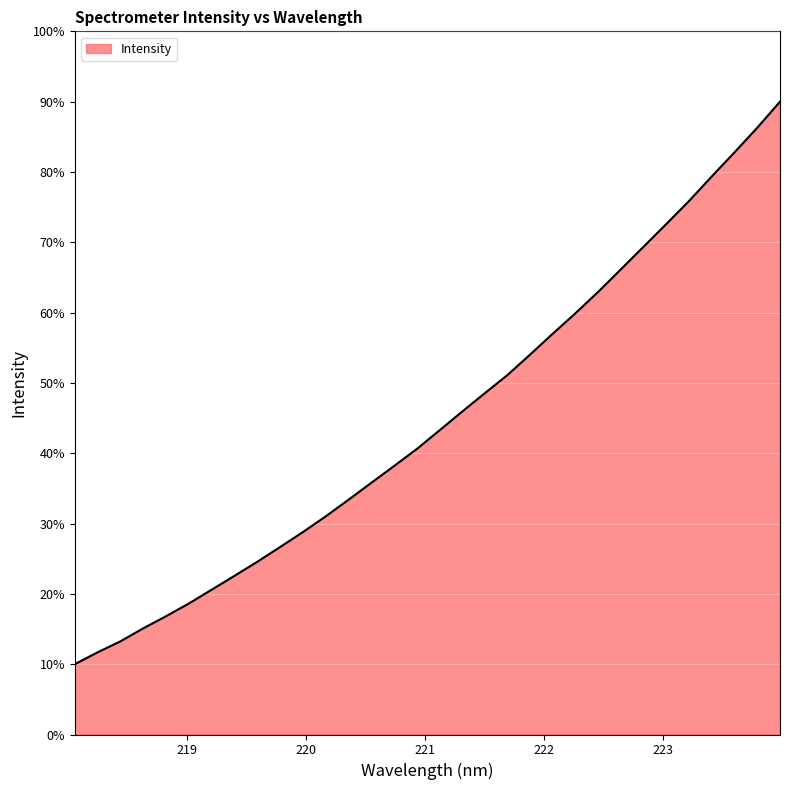

What is the greatest value displayed?

90.0